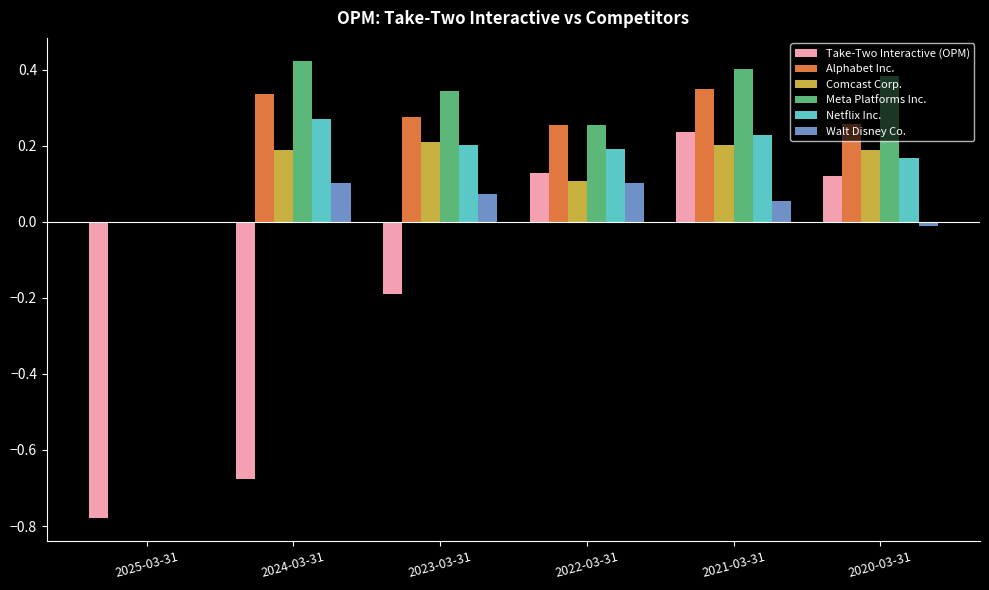

Between 2025-03-31 and 2024-03-31, which series saw the biggest shift?

Meta Platforms Inc.